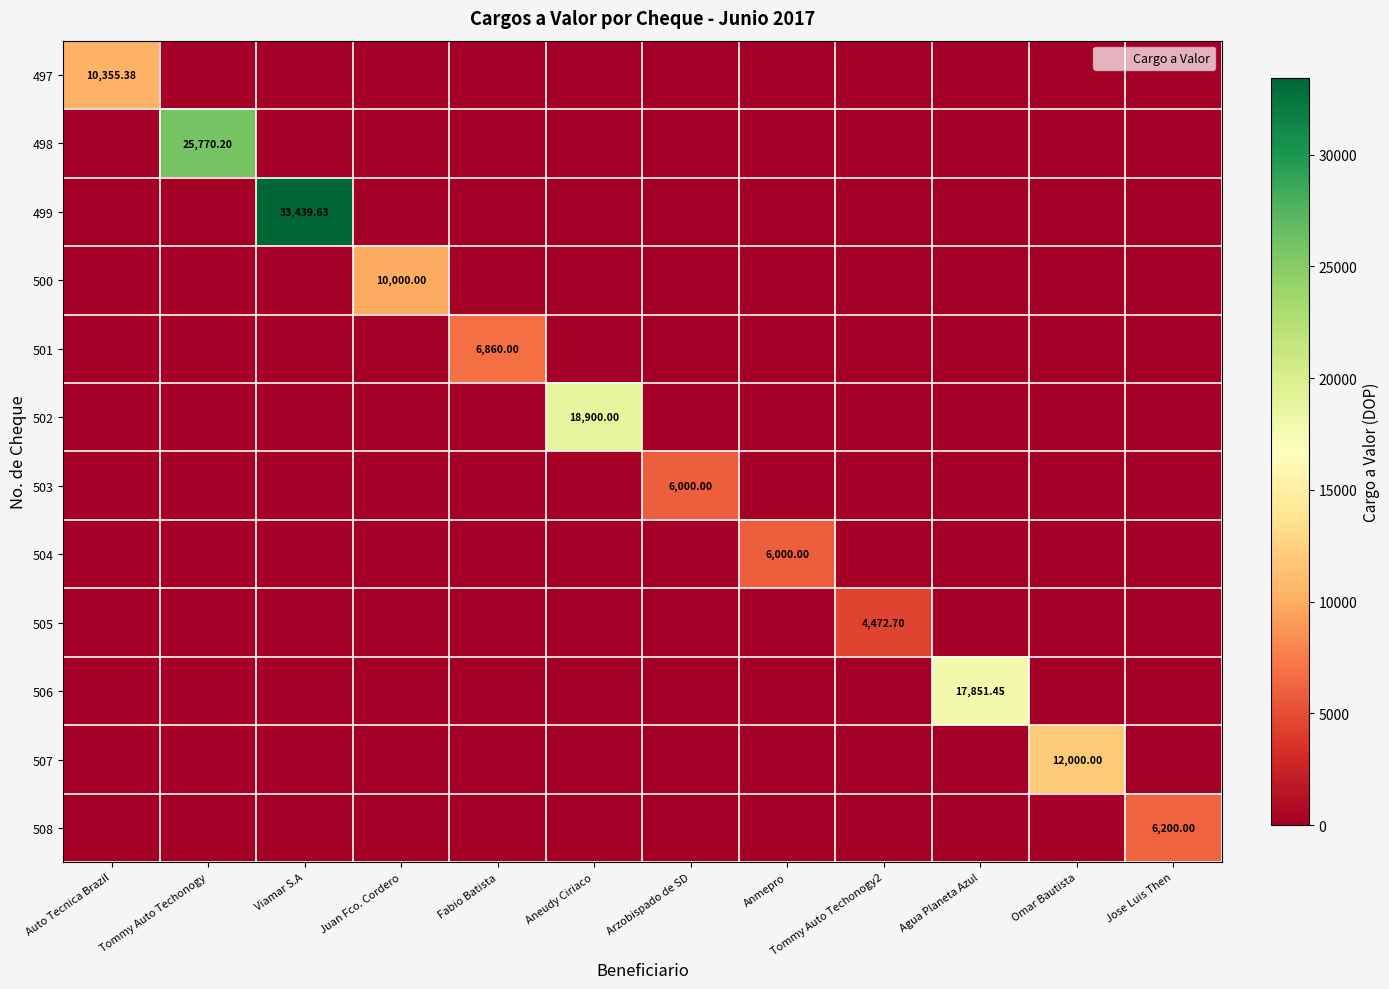

True or false: 507 has a value of 0.0 at Agua Planeta Azul.

True